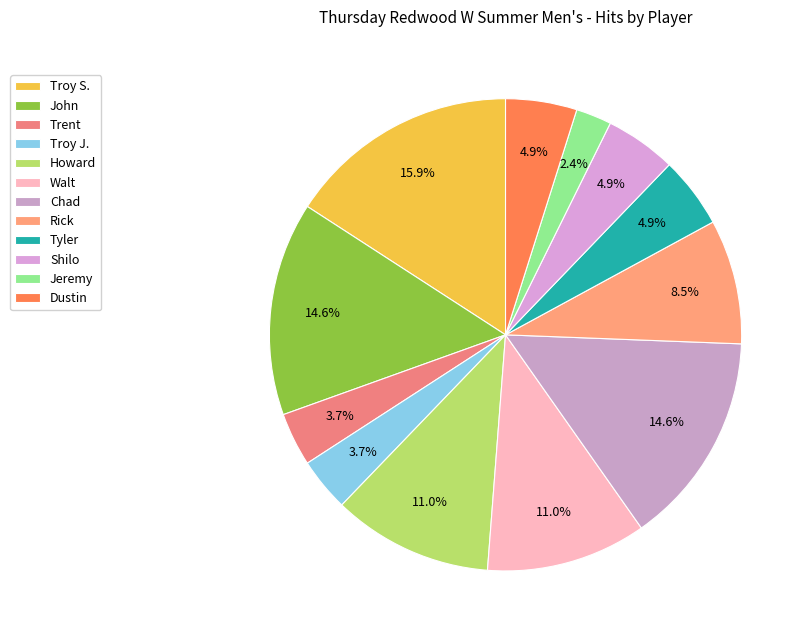

To the nearest percent, what portion does Chad represent?

15%